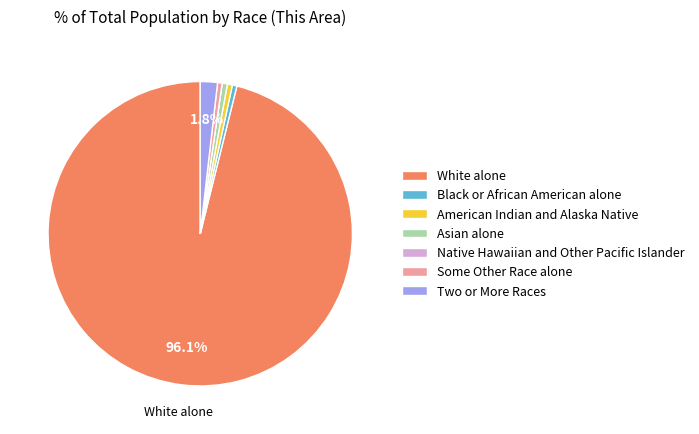

Do Two or More Races and Black or African American alone together represent more than half of the pie?

No